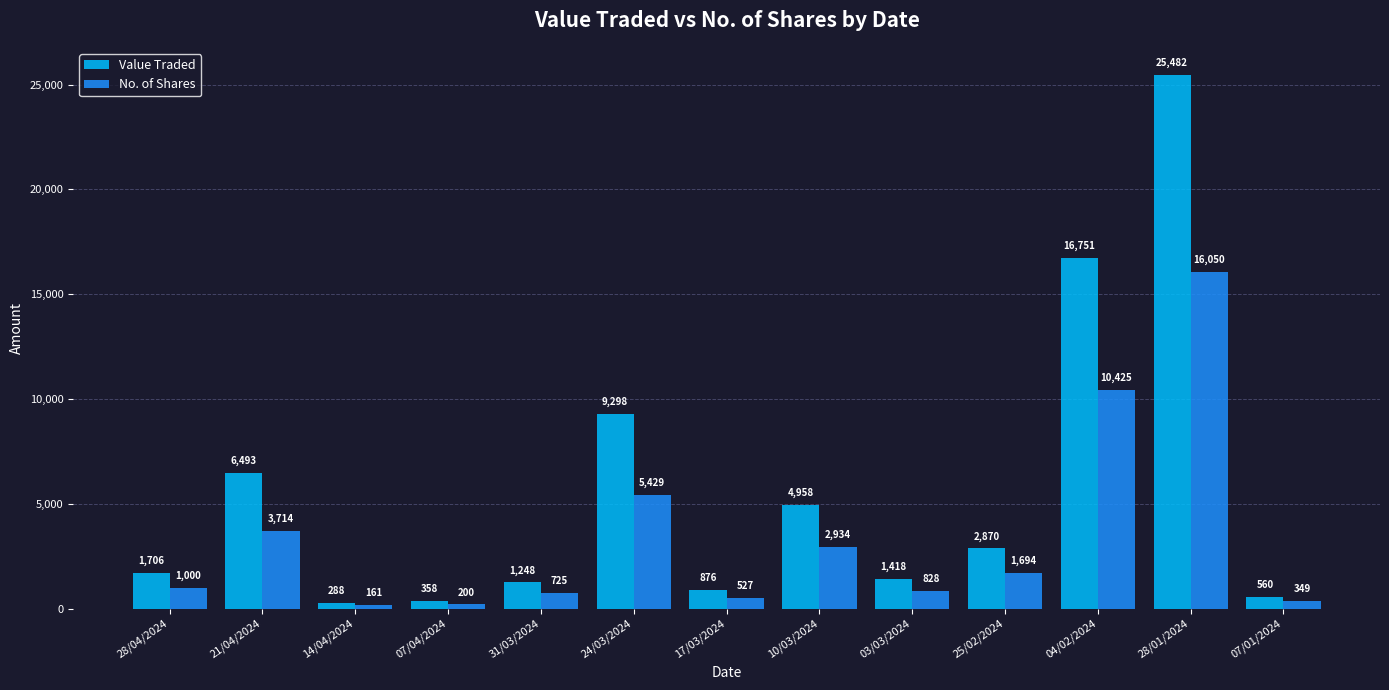

Are the bars horizontal?

No